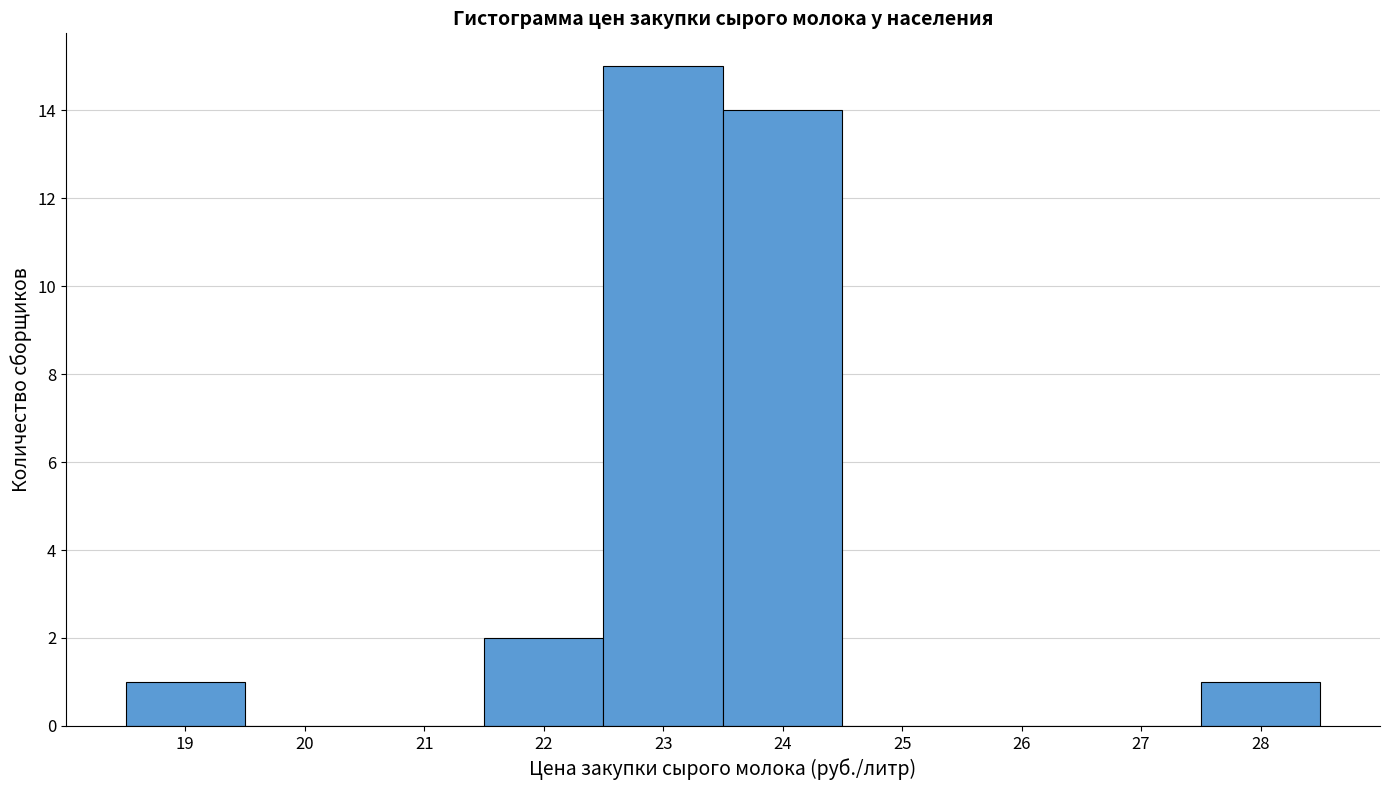

Which range on the x-axis has the tallest bar?

22.5 to 23.5